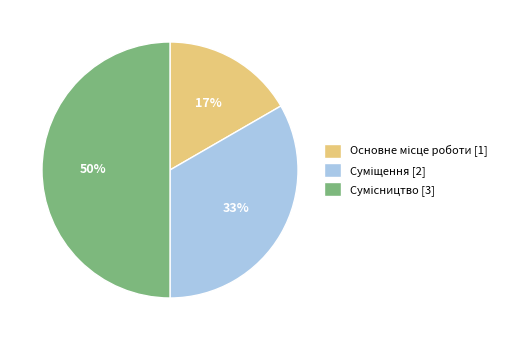

To the nearest percent, what is the difference between the largest and smallest slice percentages?

33%